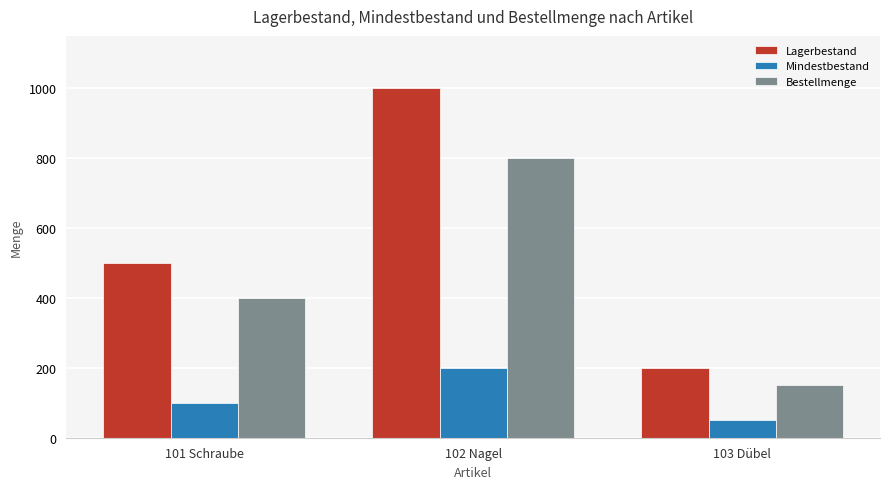

What is the difference between the maximum and minimum values in the Mindestbestand series?

150